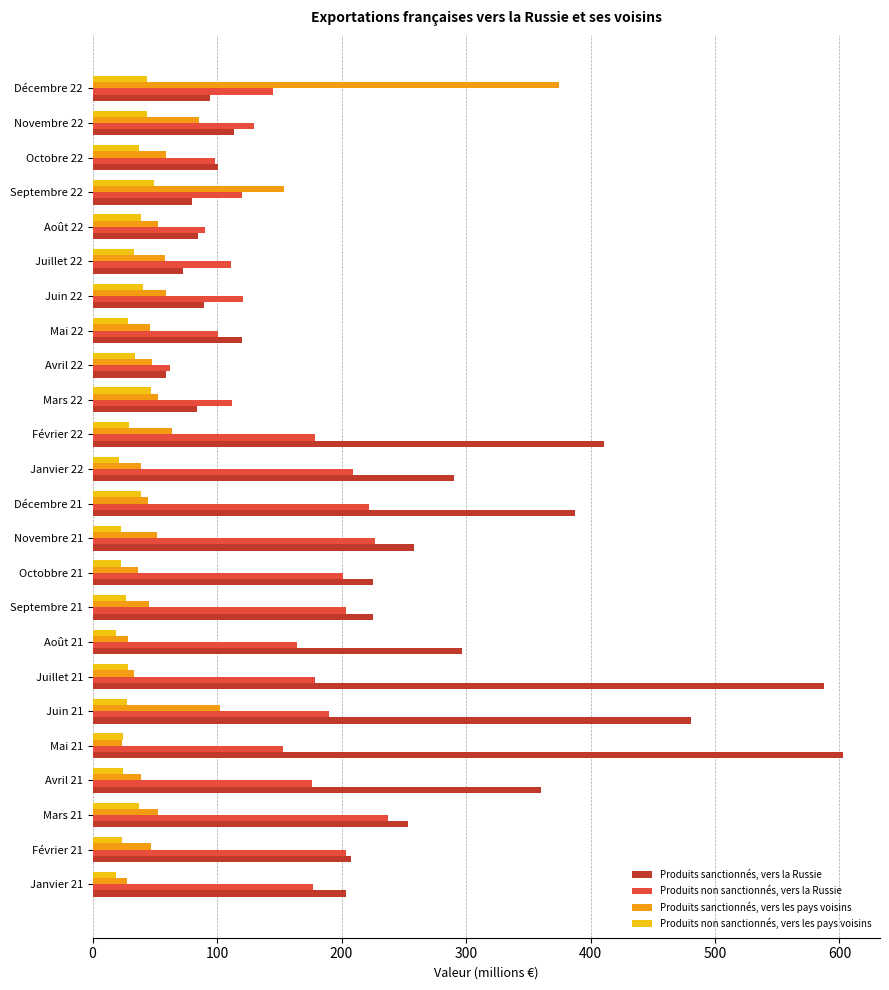

Is it true that Produits non sanctionnés, vers les pays voisins equals 18.5 at Janvier 21?

True